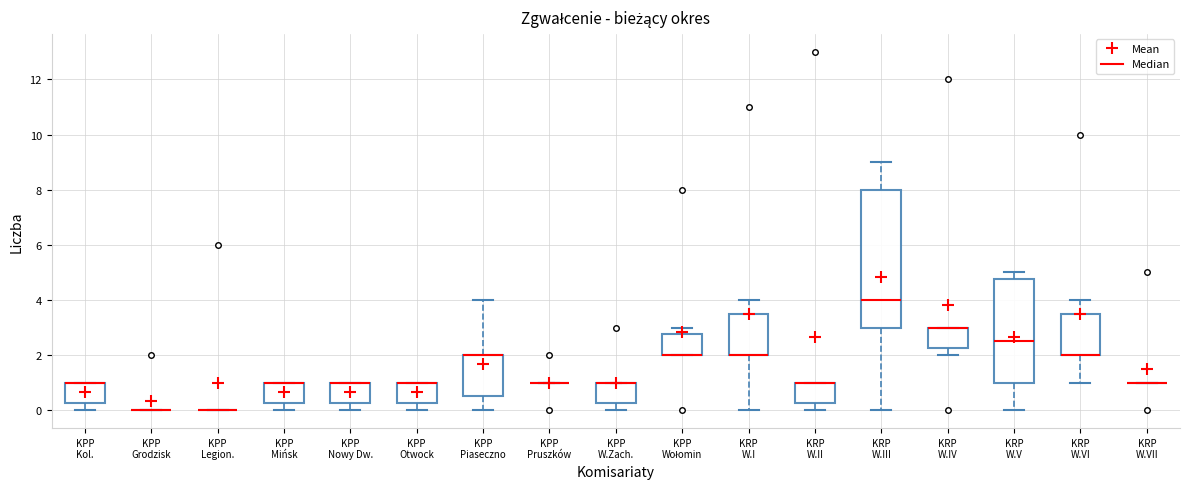

Which box is the tallest, from its lower edge to its upper edge?

KRP W.III